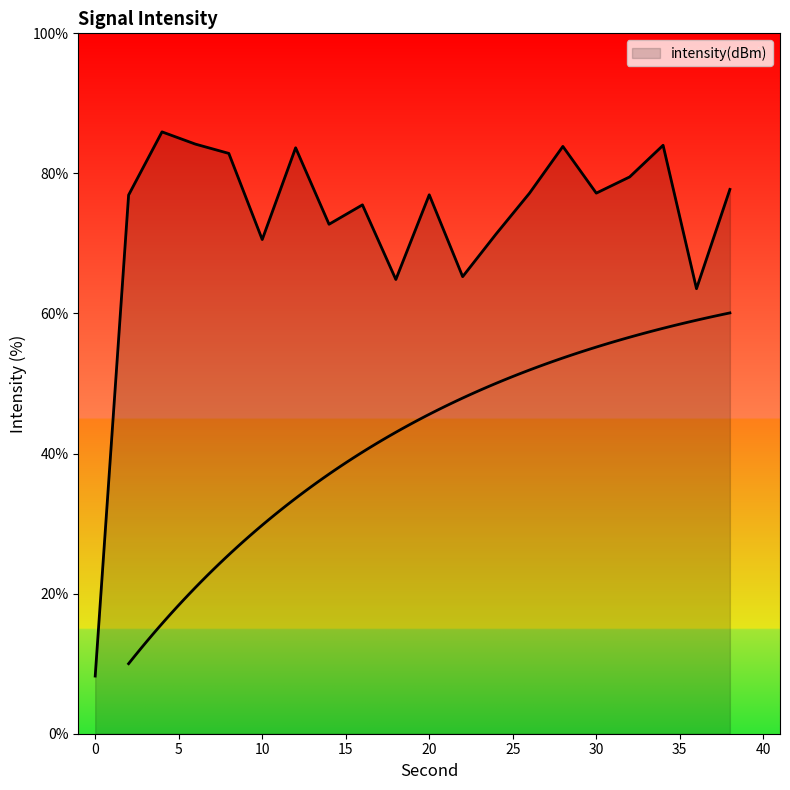

Where is the data nearest to the value 47?

36